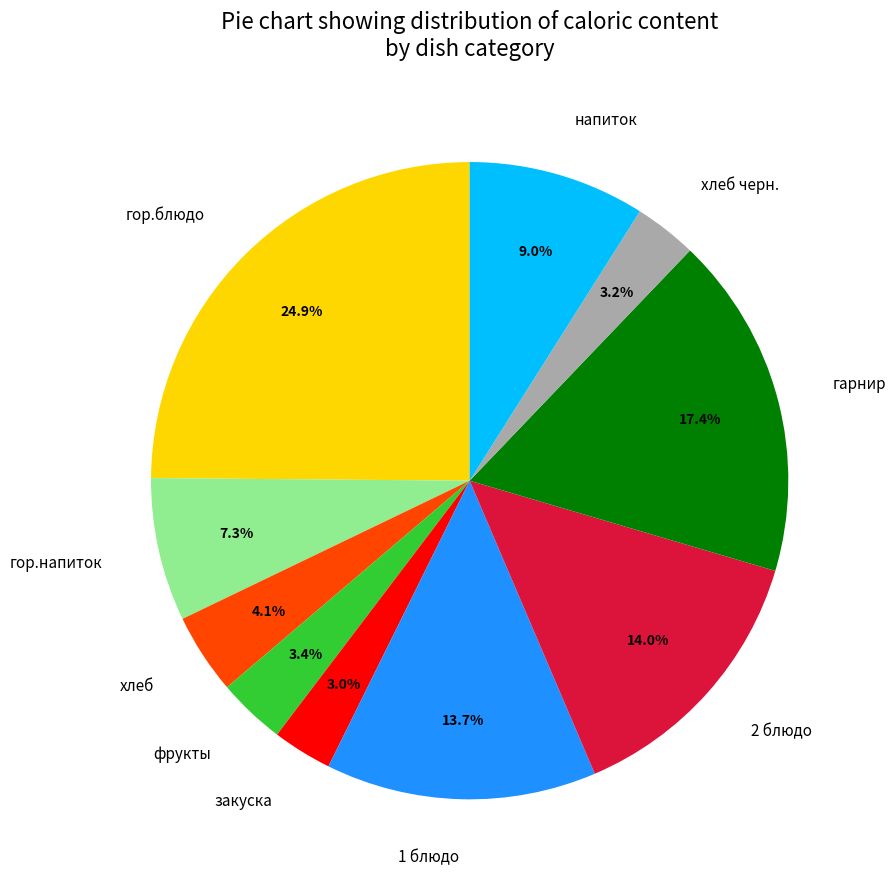

To the nearest percent, what percentage of the pie is гор.напиток?

7%